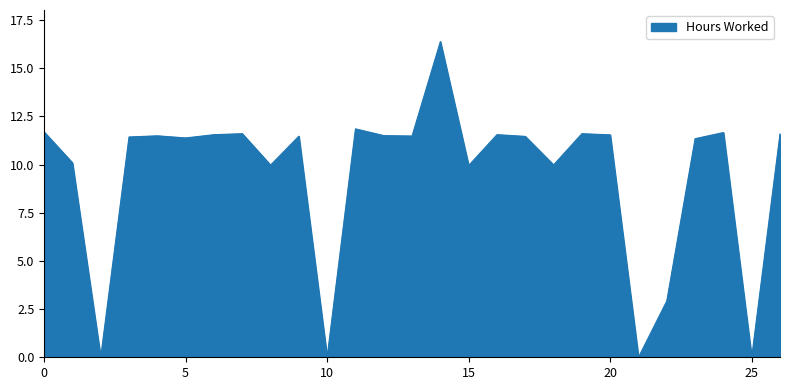

What is the maximum value shown in the chart?

16.4